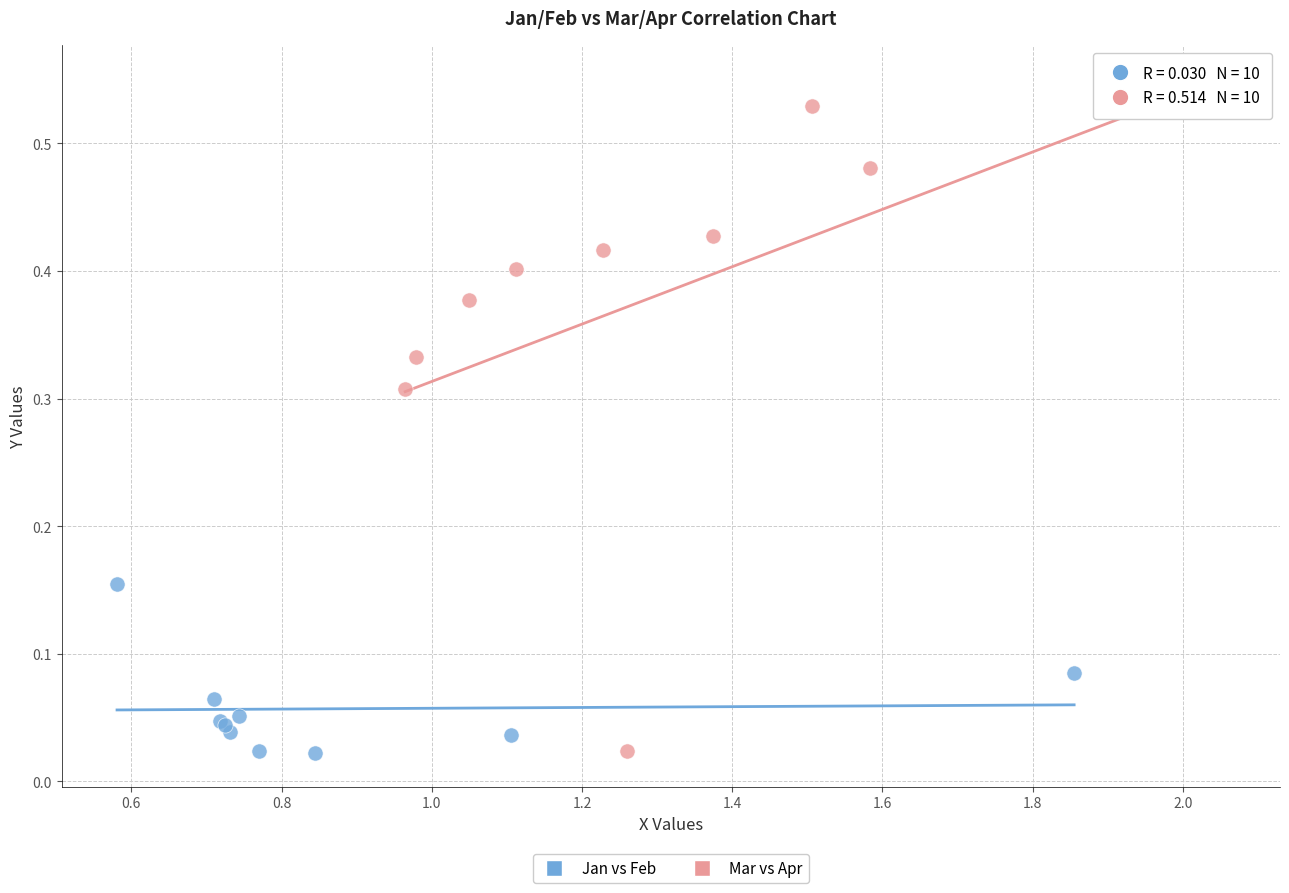

Which series reaches the maximum Y coordinate?

Mar vs Apr